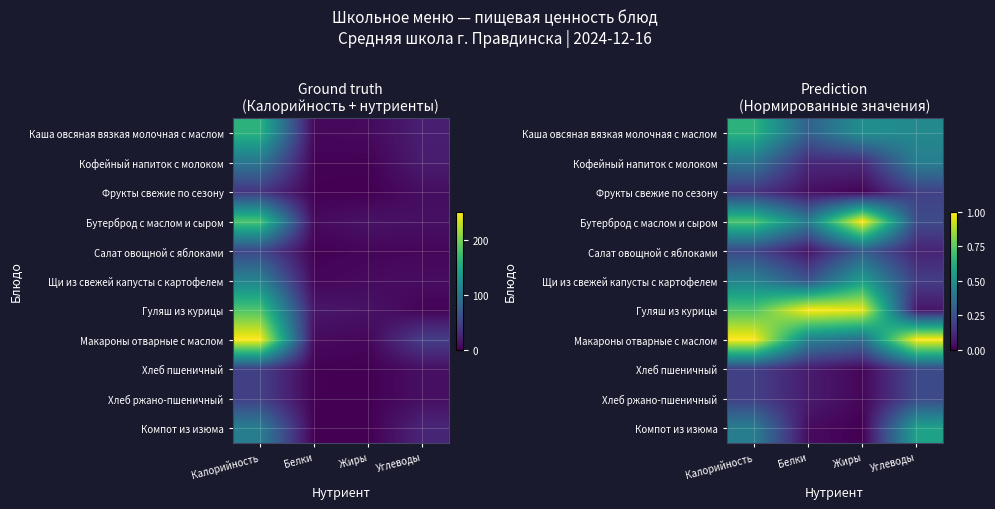

What is the lowest value of the Кофейный напиток с молоком series?

0.1